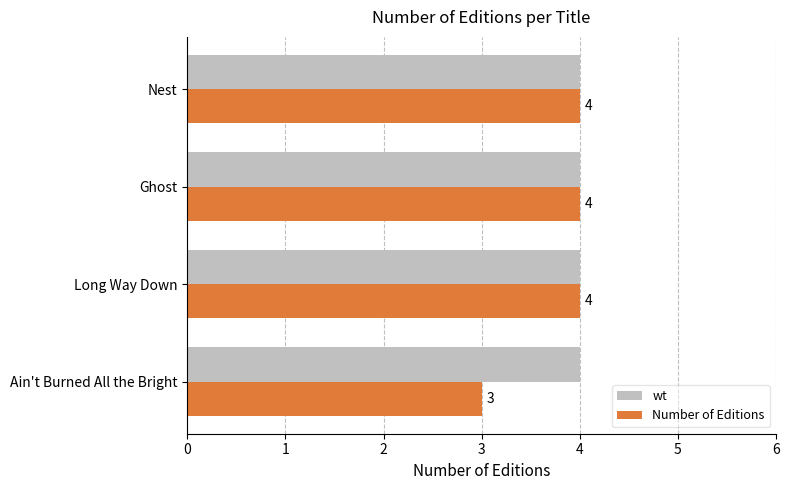

Count the number of categories in the chart.

4